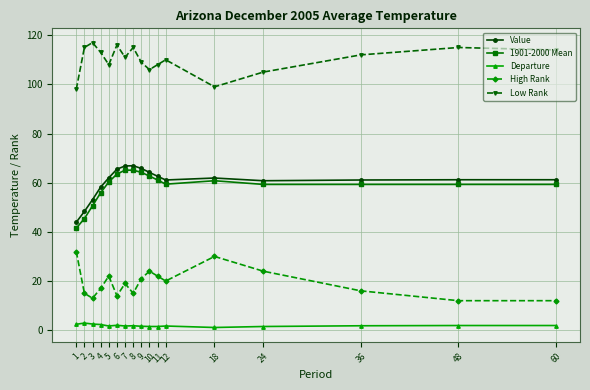

What is the maximum value shown in the chart?

117.0